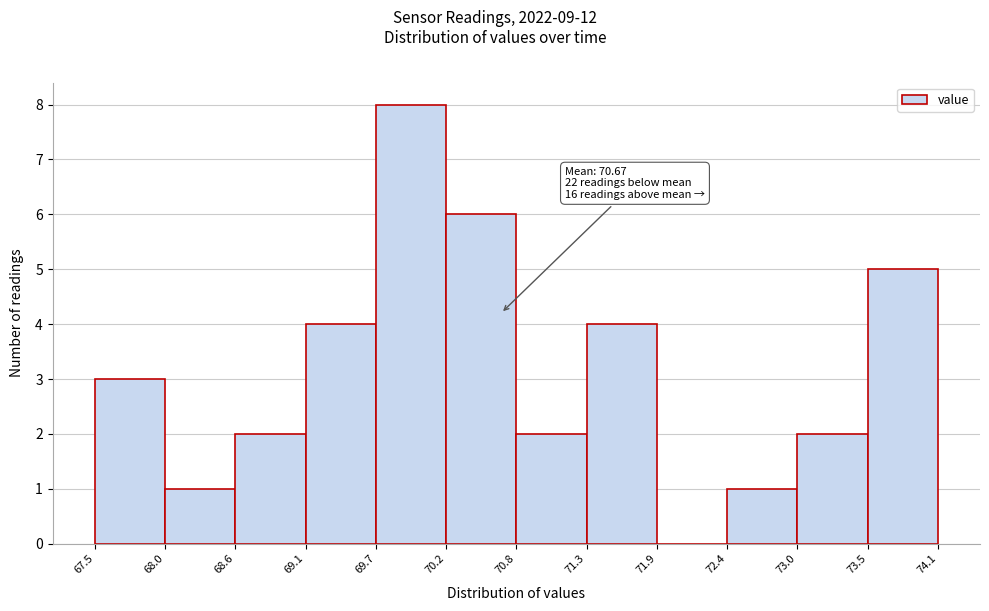

Which range on the x-axis has the tallest bar?

69.7 to 70.2